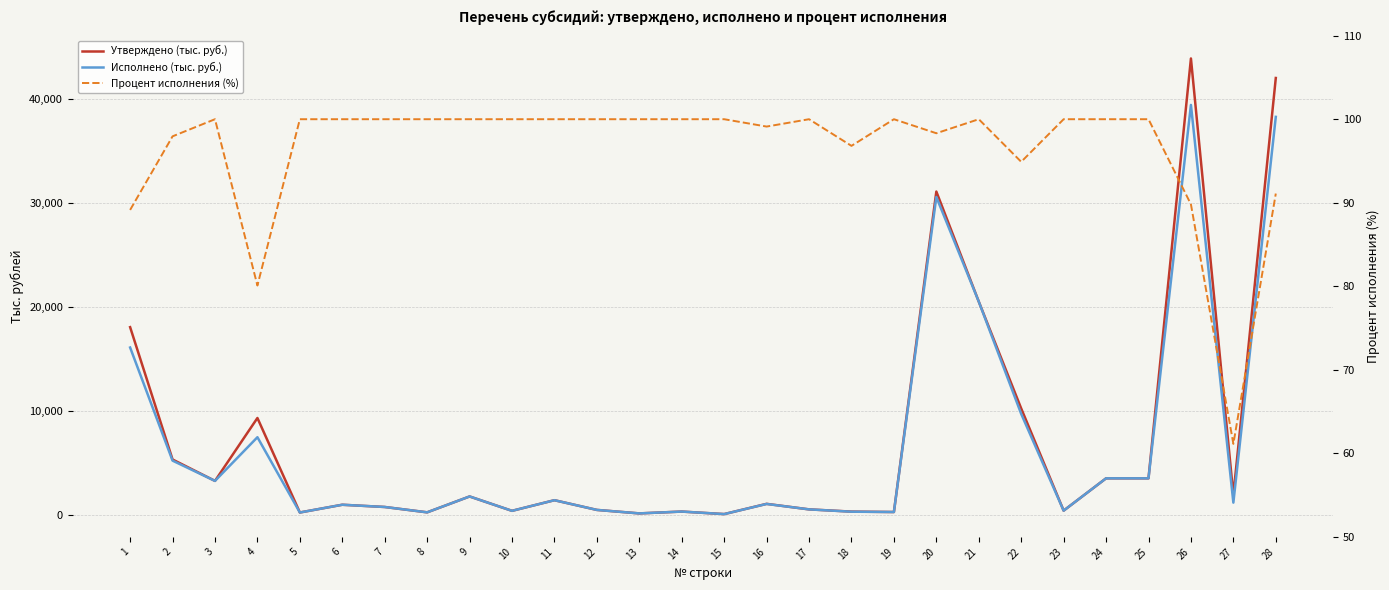

What is the maximum value for Процент исполнения (%)?

100.0